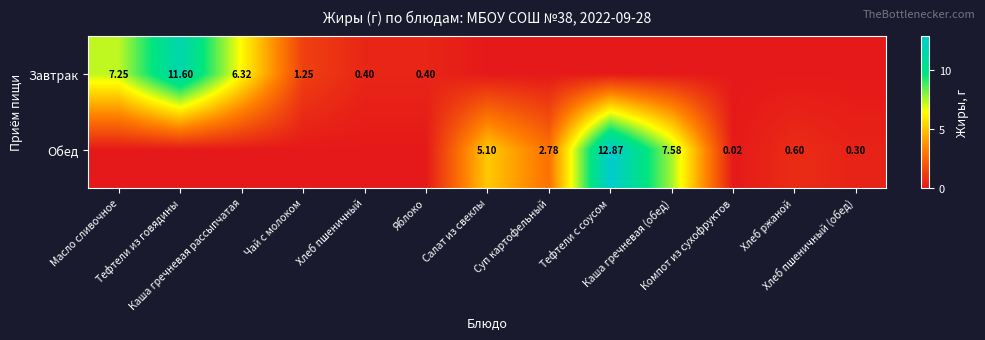

Is the value of Завтрак at Хлеб пшеничный greater than the value of Обед at Салат из свеклы?

No